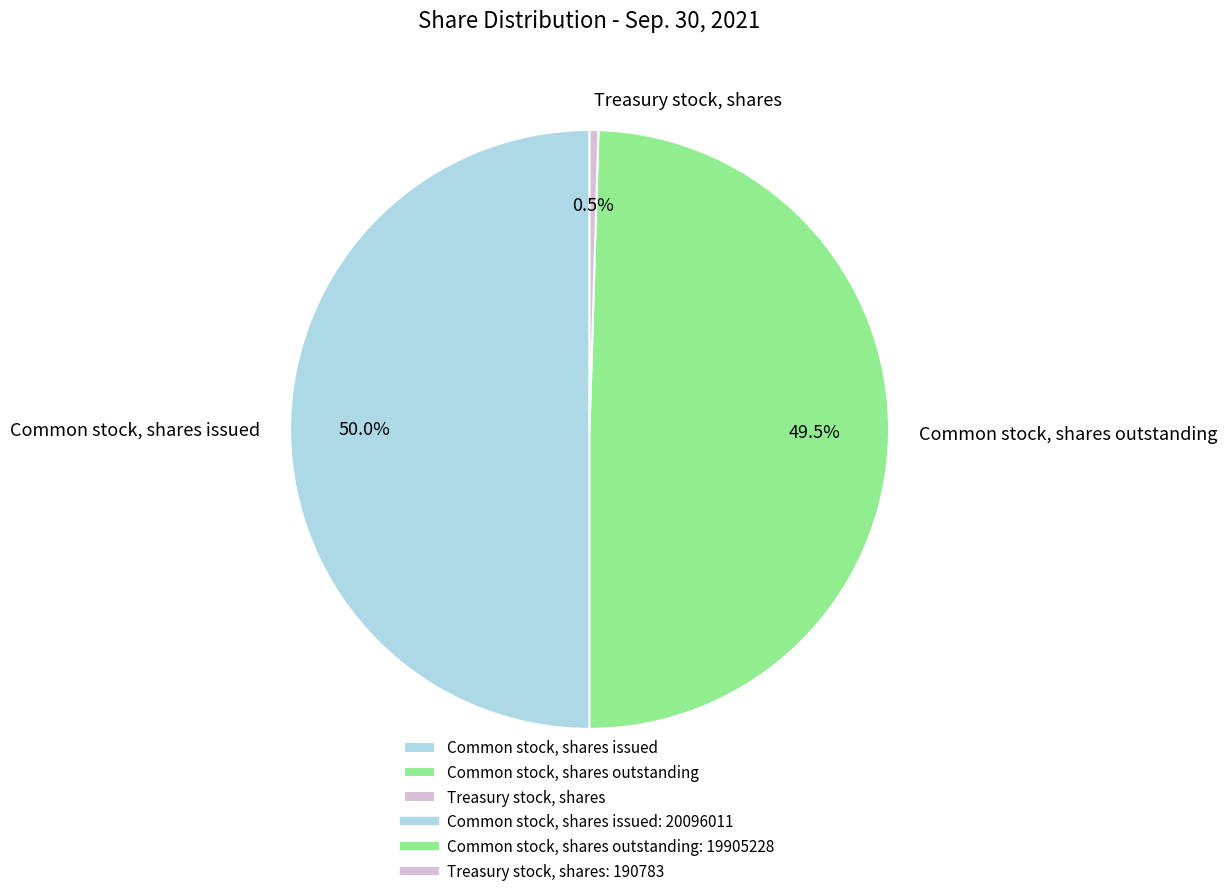

How many segments does this pie chart have?

3